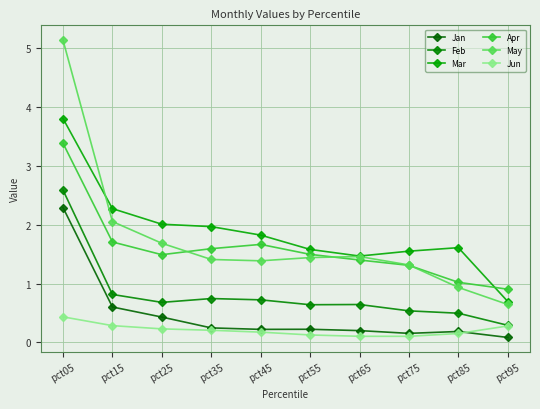

What is the sum of the Feb values at pct35 and pct85?

1.2